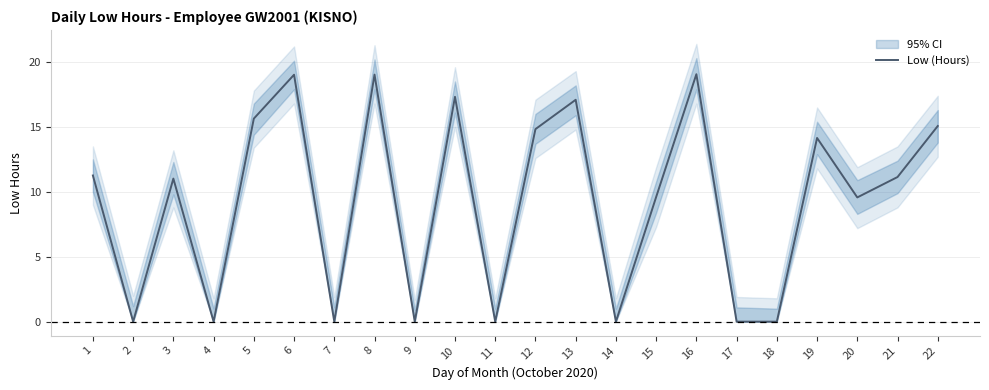

True or false: there are more than 2 points higher than both neighbors.

True